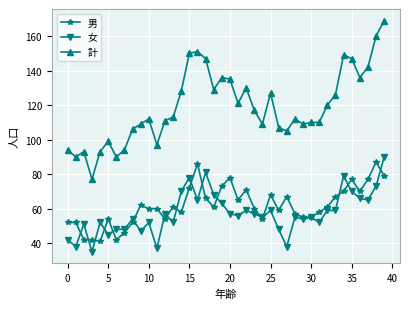

What is the minimum value for 計?

77